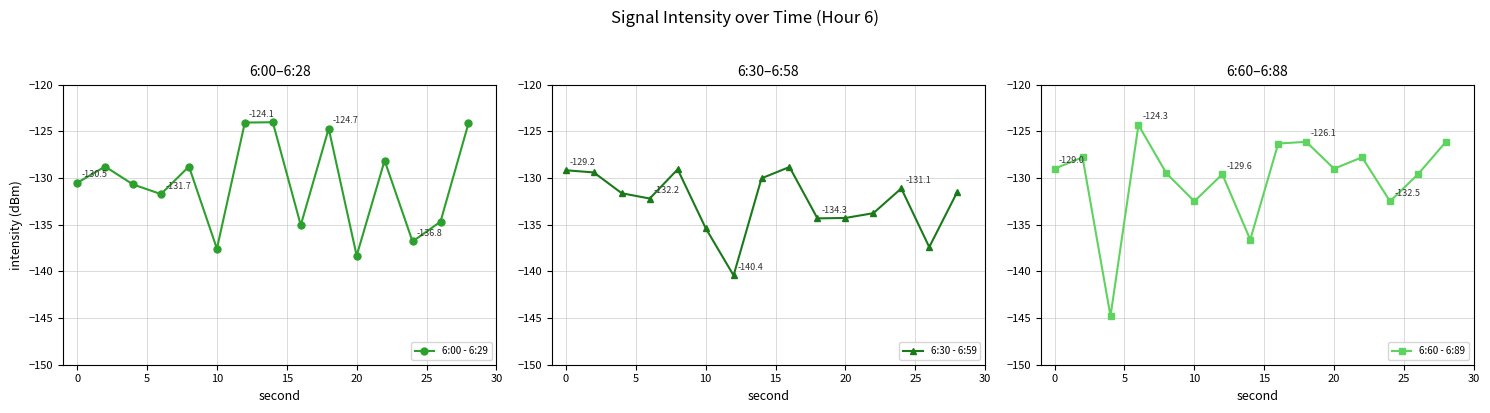

True or false: 6:00 - 6:29 has a value of -130.5 at 0.

True